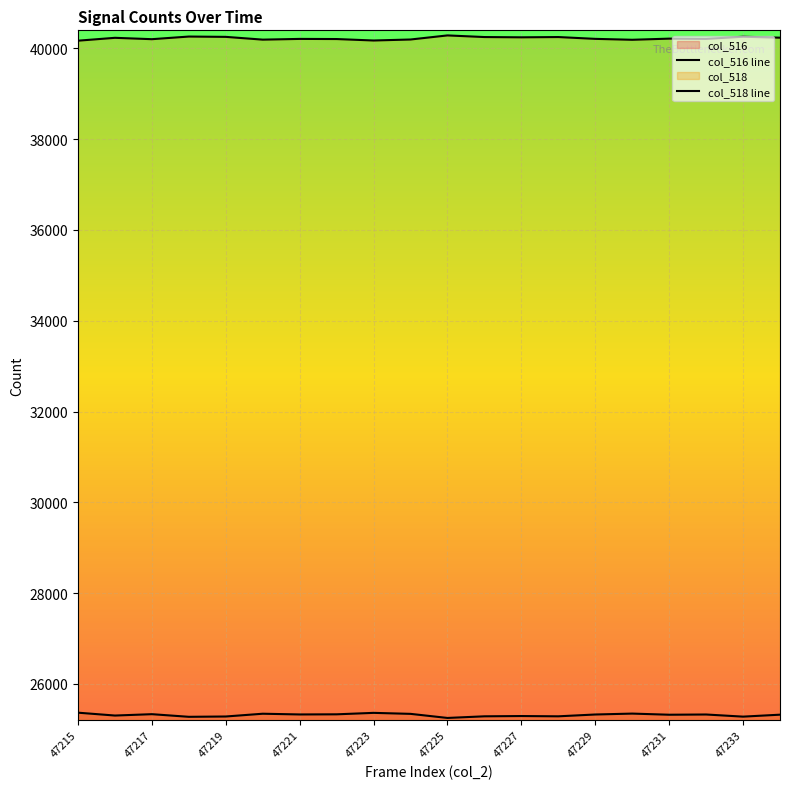

Which has a higher value, 47233 or 47219?

47219